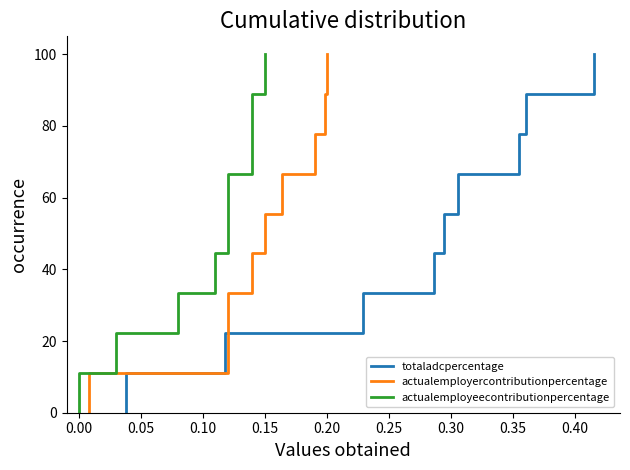

True or false: actualemployercontributionpercentage and actualemployeecontributionpercentage intersect in this chart.

False